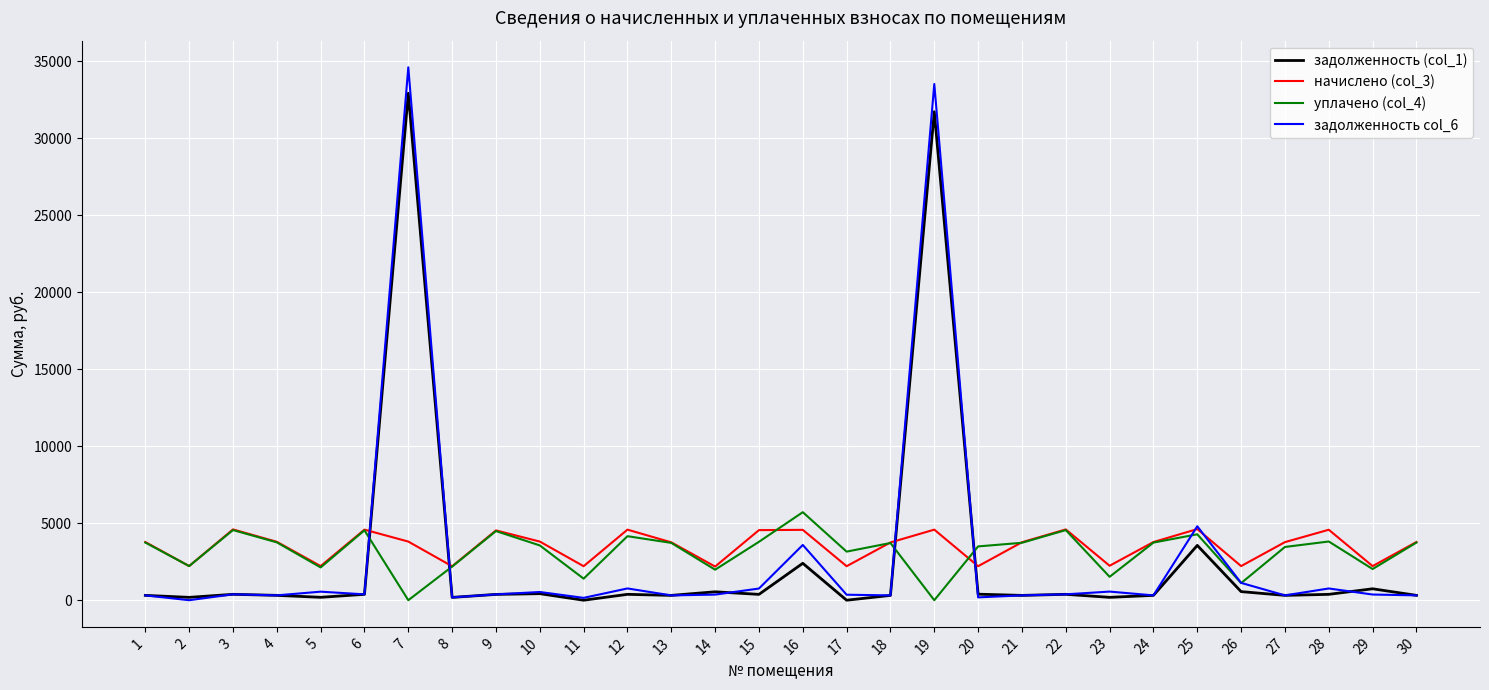

Which series has the widest spread of values?

задолженность col_6